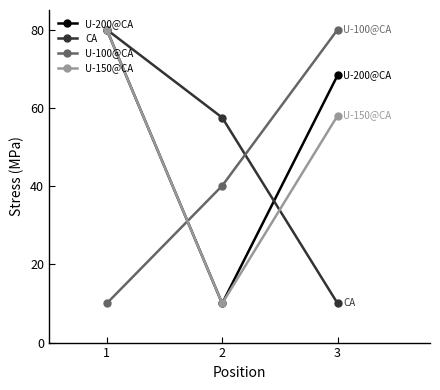

At how many categories does at least one series exceed 18?

3